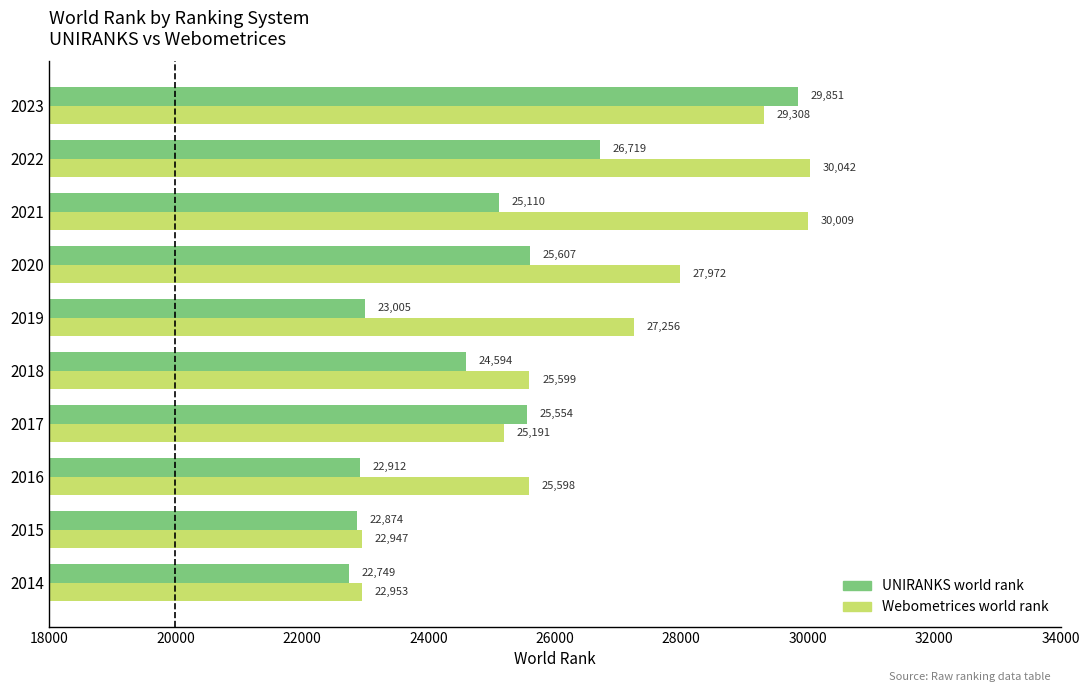

At which label is UNIRANKS world rank closest to 26300?

2022